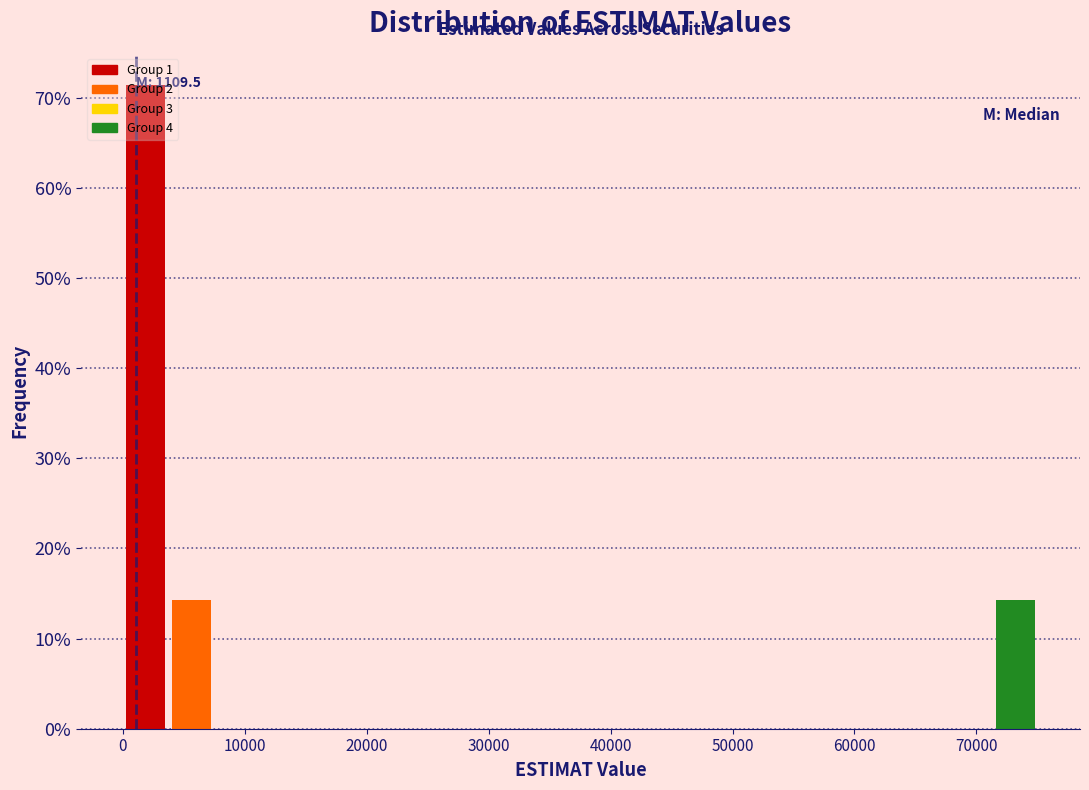

Read against the x-axis, roughly where is the centre of the tallest bar?

2000